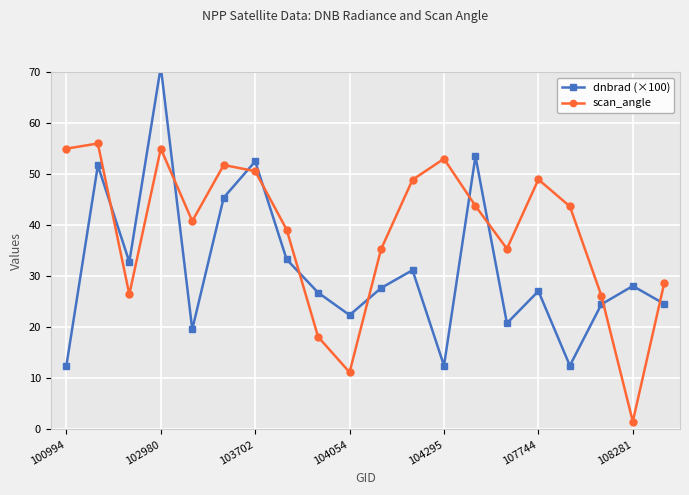

How many distinct data groups are displayed?

2